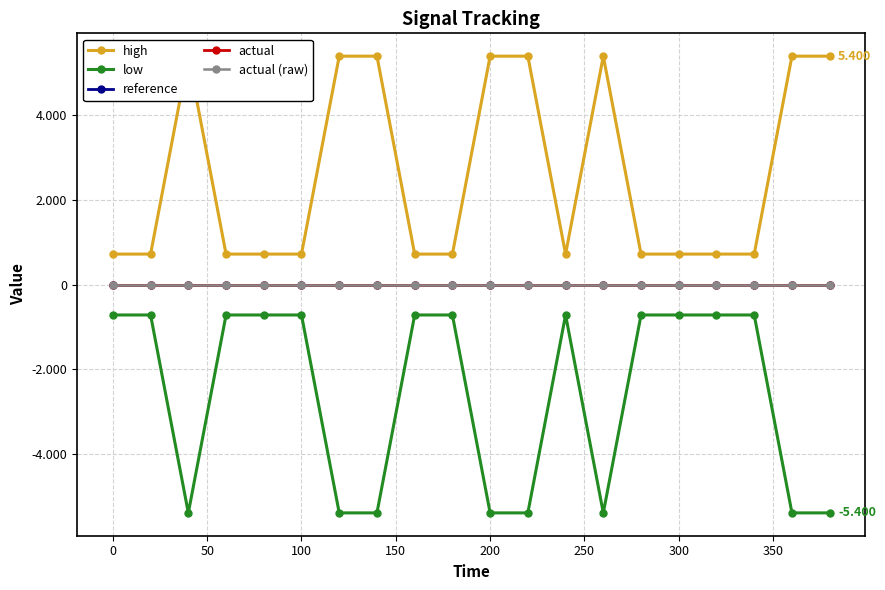

The value of actual at 300 is 0. True or false?

True